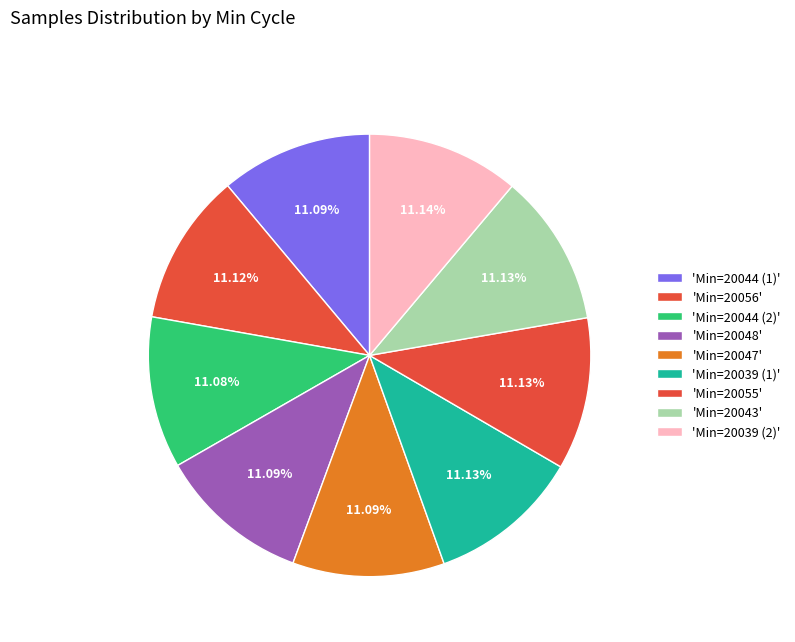

How many segments does this pie chart have?

9